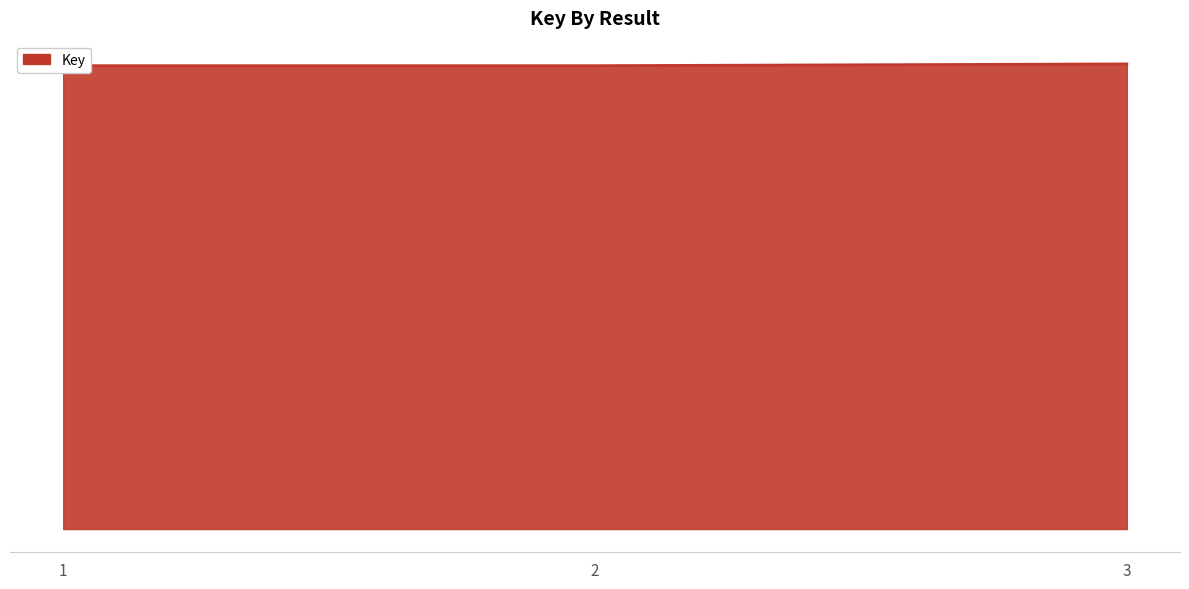

Between 2 and 1, which is larger?

2